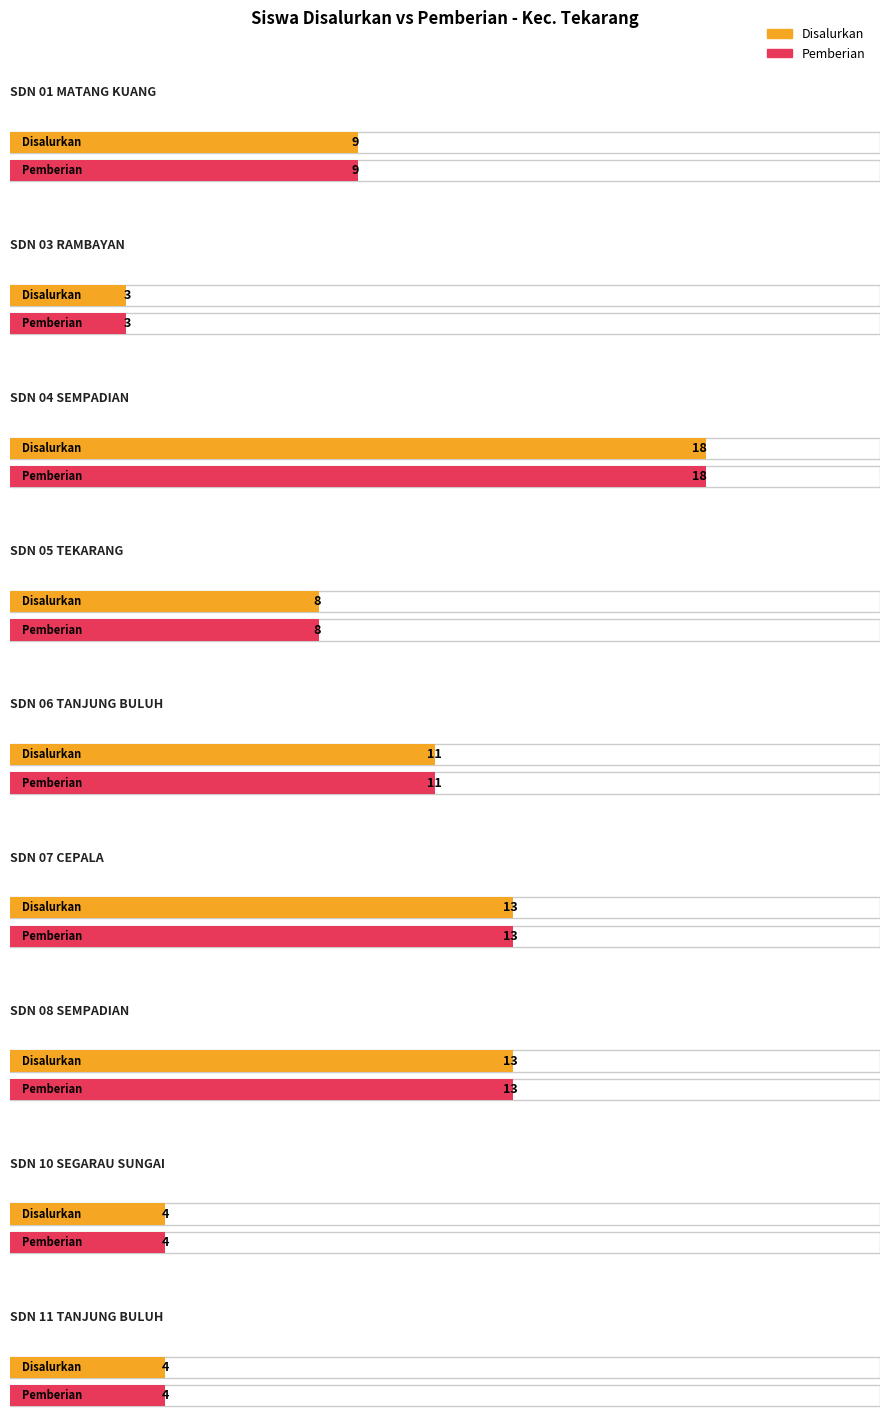

List the series in order of their peak value, highest first.

Disalurkan, Pemberian